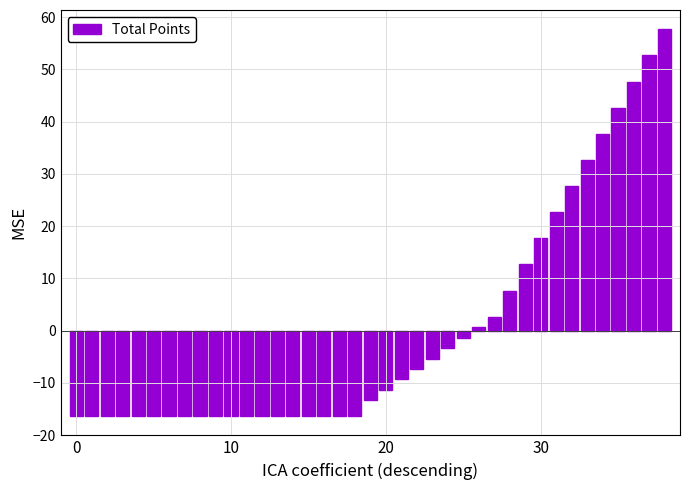

What is the difference between the second highest and second lowest values?

69.0